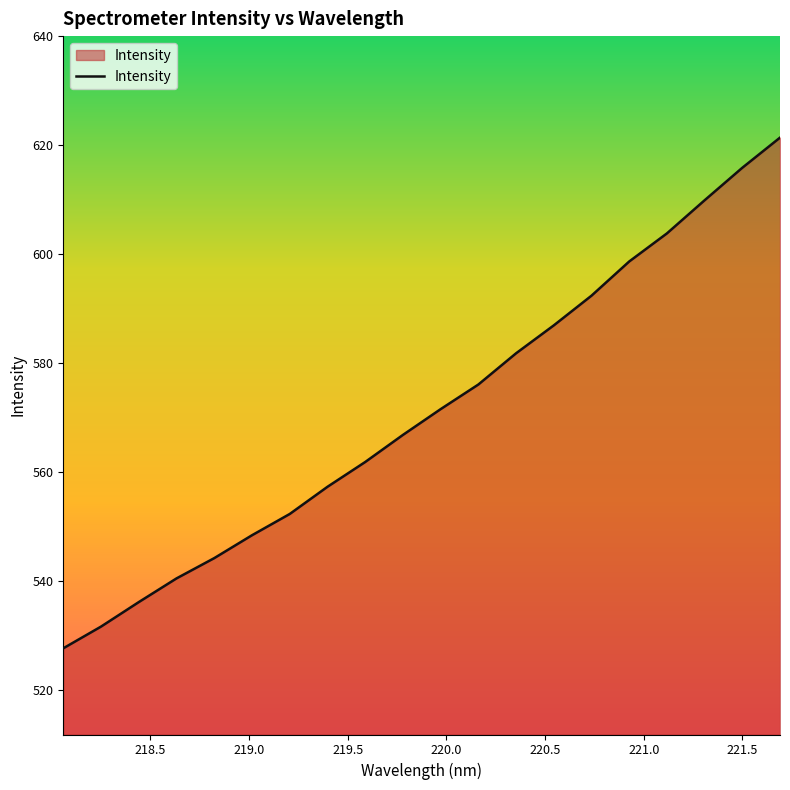

What is the difference between the maximum and minimum values?

93.8